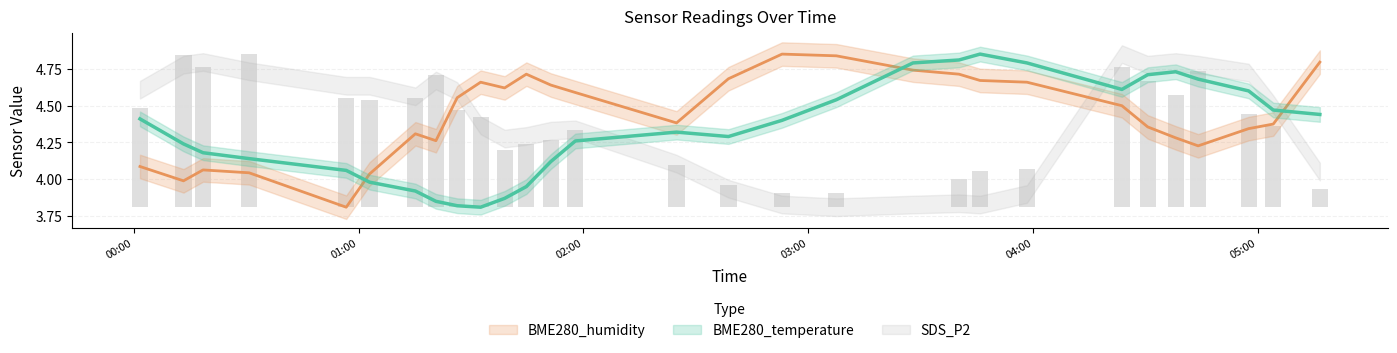

How many data points in BME280_humidity are above 4?

27